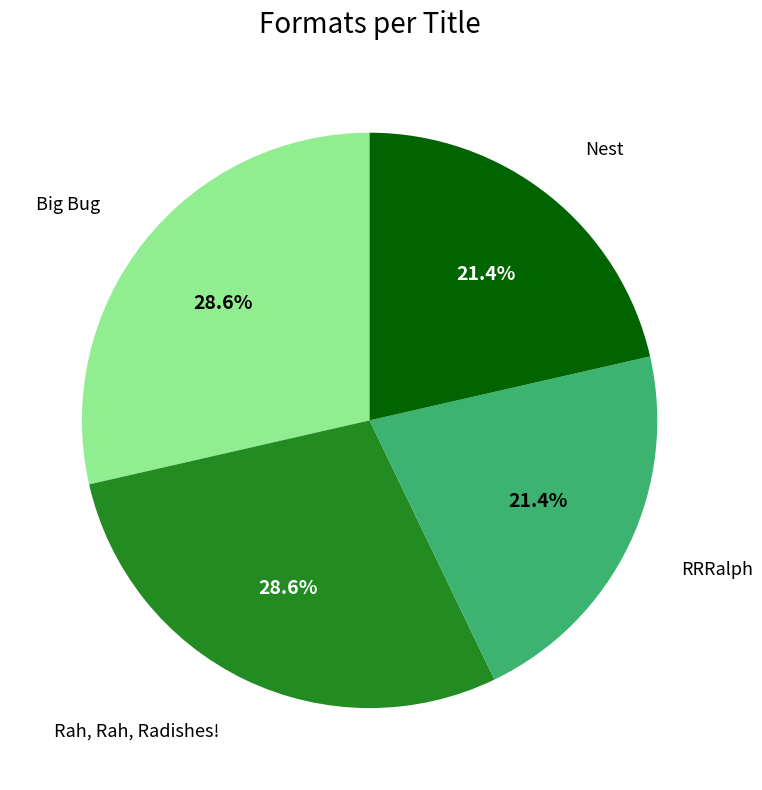

Does any single category account for the majority?

No